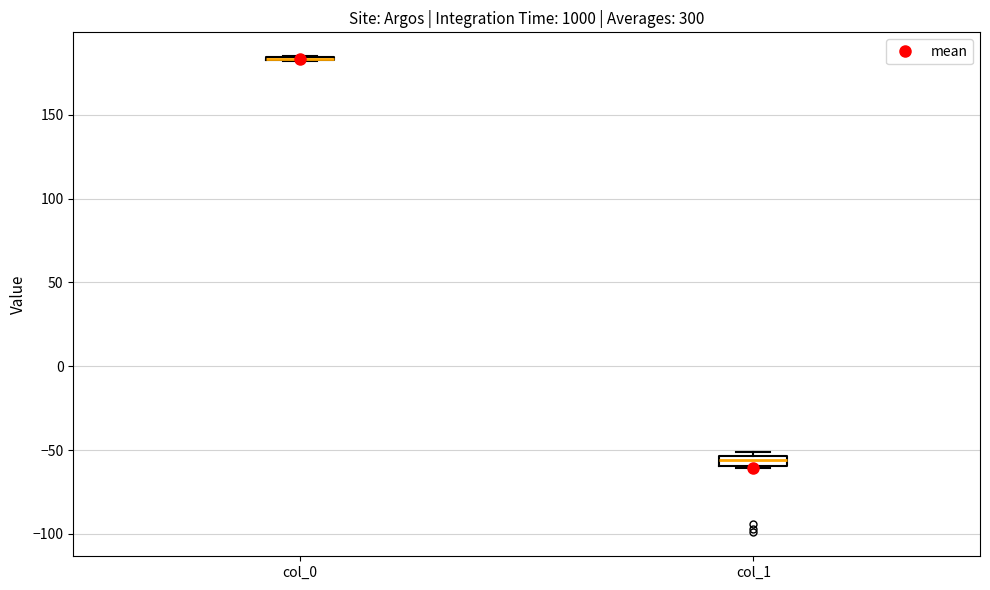

Where is the upper edge of the box for col_1 on the y-axis? The values are not printed on the chart, so give them approximately, as read against the axis.

-55